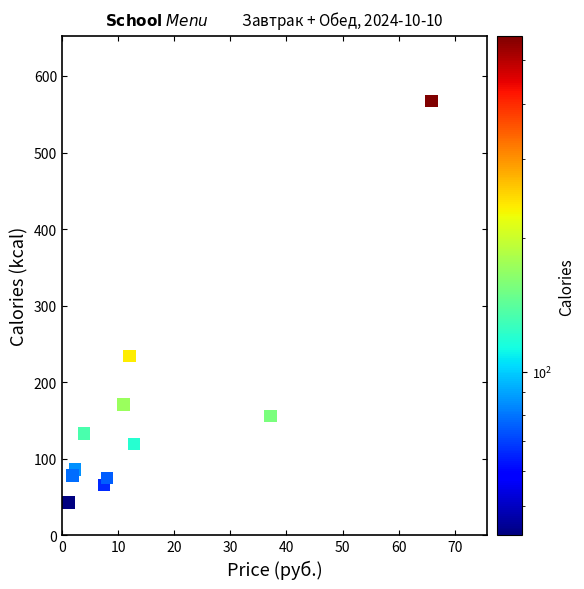

What Y value in the scatter plot is closest to 305?

234